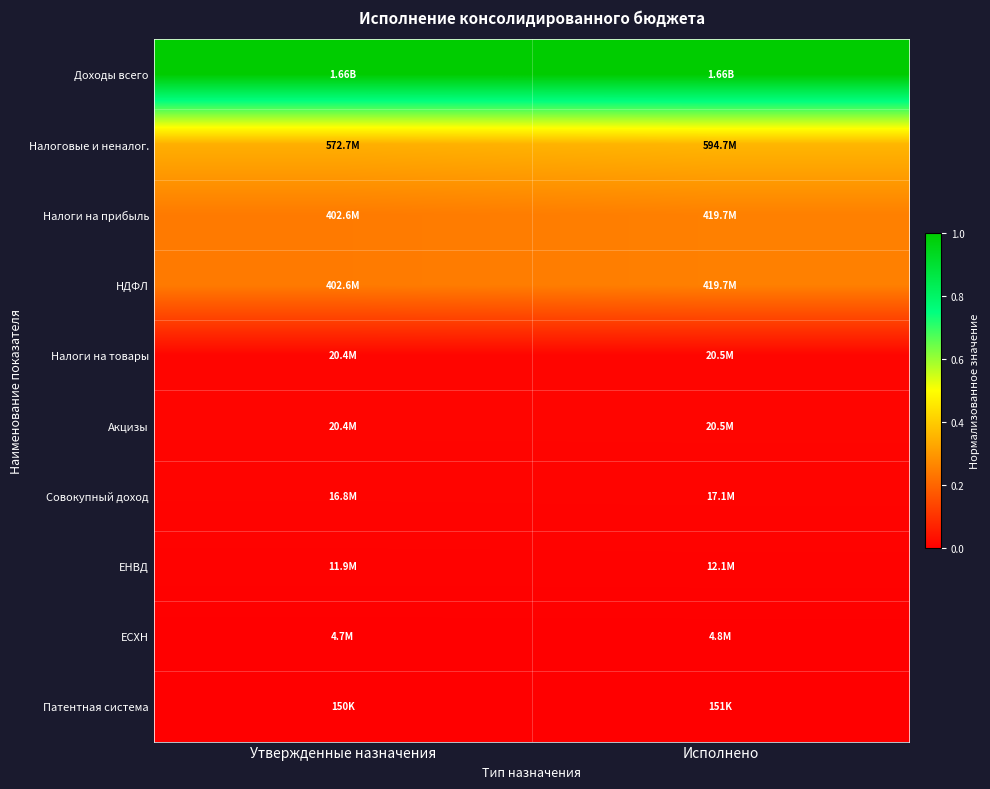

Reading right to left, what are all the values shown in this chart?

Доходы всего: Исполнено=1.0	Утвержденные назначения=1.0
Налоговые и неналог.: Исполнено=0.4	Утвержденные назначения=0.3
Налоги на прибыль: Исполнено=0.3	Утвержденные назначения=0.2
НДФЛ: Исполнено=0.3	Утвержденные назначения=0.2
Налоги на товары: Исполнено=0.0	Утвержденные назначения=0.0
Акцизы: Исполнено=0.0	Утвержденные назначения=0.0
Совокупный доход: Исполнено=0.0	Утвержденные назначения=0.0
ЕНВД: Исполнено=0.0	Утвержденные назначения=0.0
ЕСХН: Исполнено=0.0	Утвержденные назначения=0.0
Патентная система: Исполнено=0.0	Утвержденные назначения=0.0